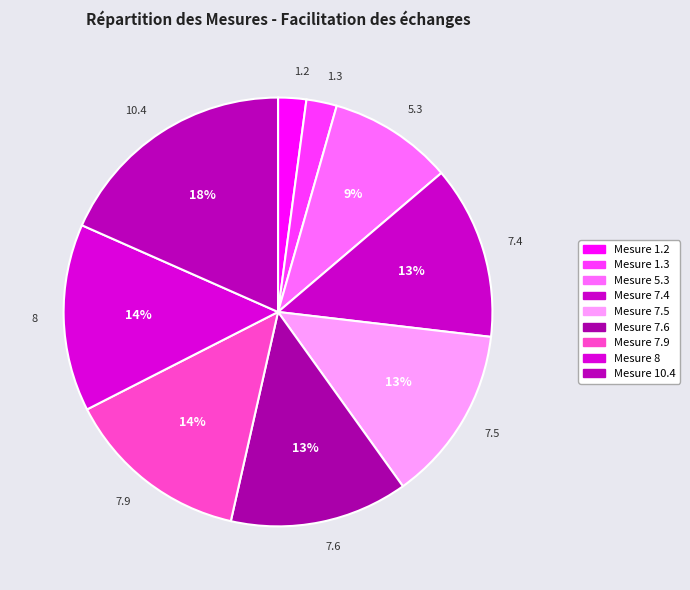

Rank the categories by value from highest to lowest.

10.4, 8, 7.9, 7.6, 7.5, 7.4, 5.3, 1.3, 1.2